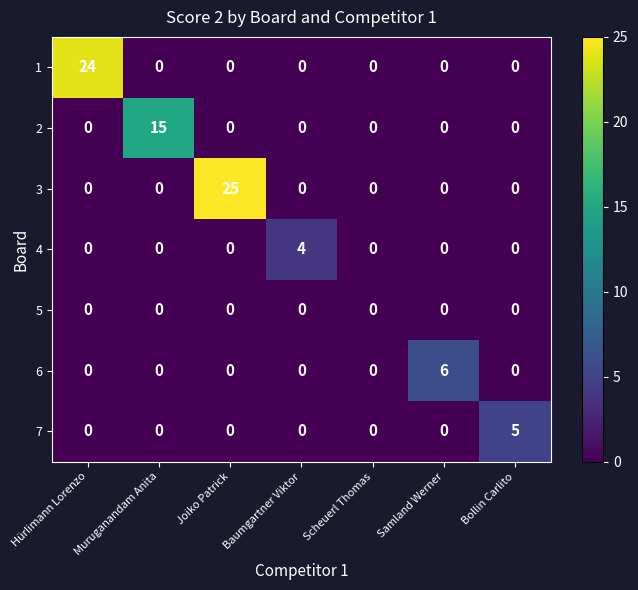

What is the total value across all series at Hürlimann Lorenzo?

24